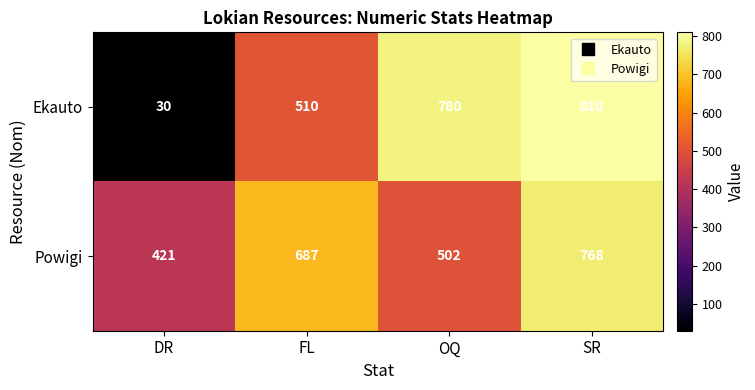

Which series has the widest spread of values?

Ekauto